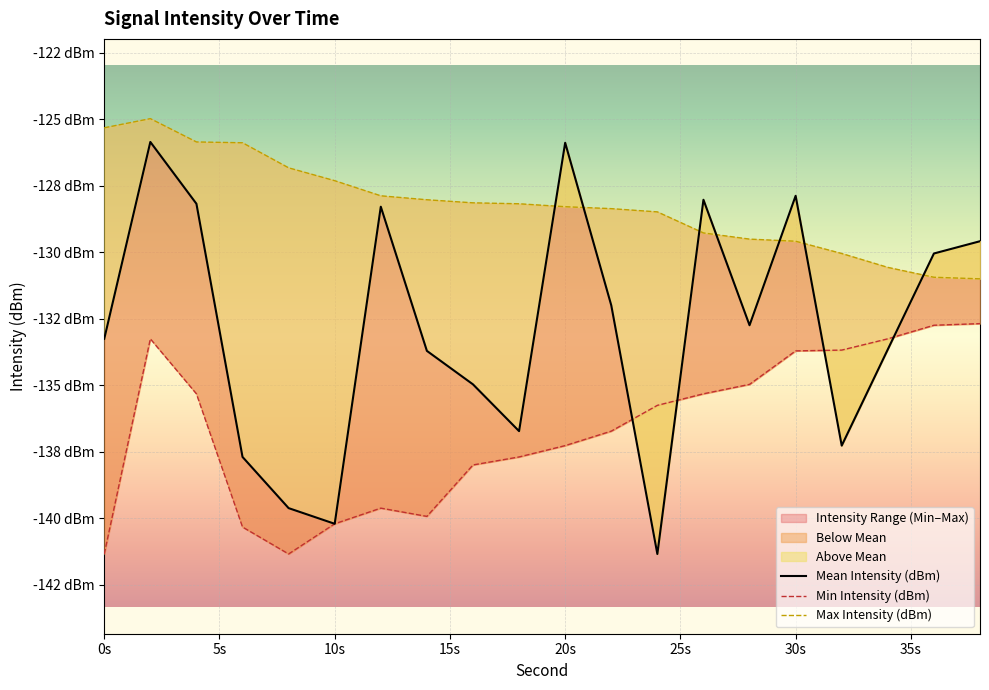

How many interior local peaks does the Min Intensity (dBm) series have?

2